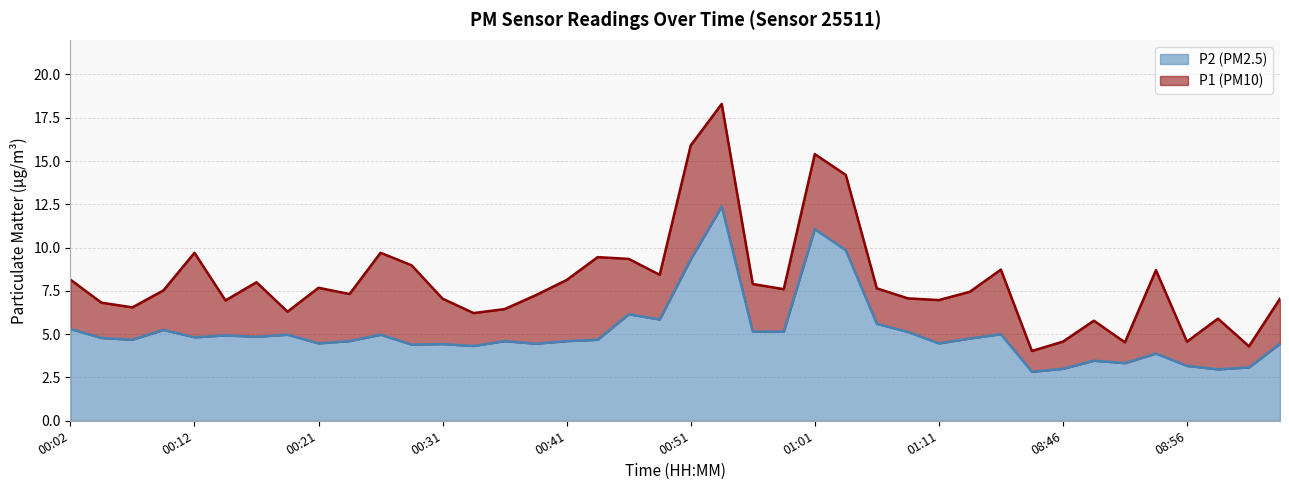

Between 00:24 and 00:26, which series saw the biggest shift?

P1